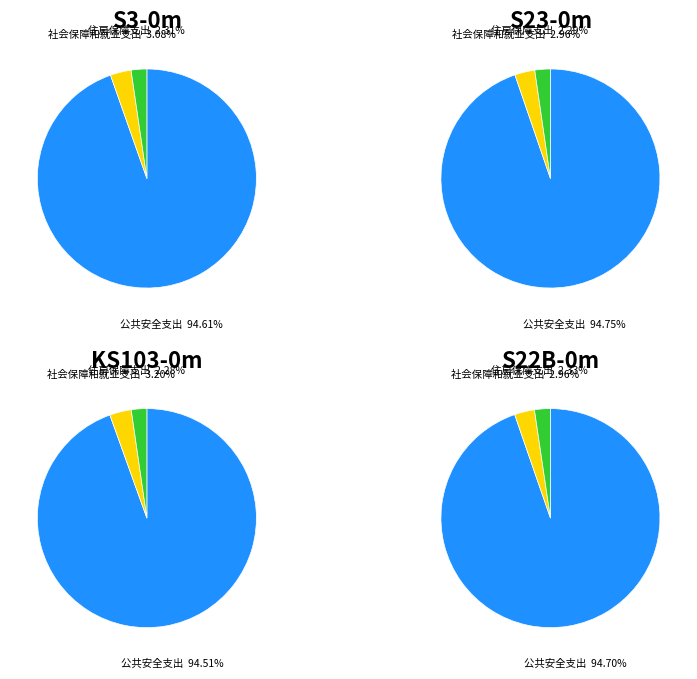

To the nearest percent, what is the difference between the 公共安全支出 and 社会保障和就业支出 slice percentages?

92%